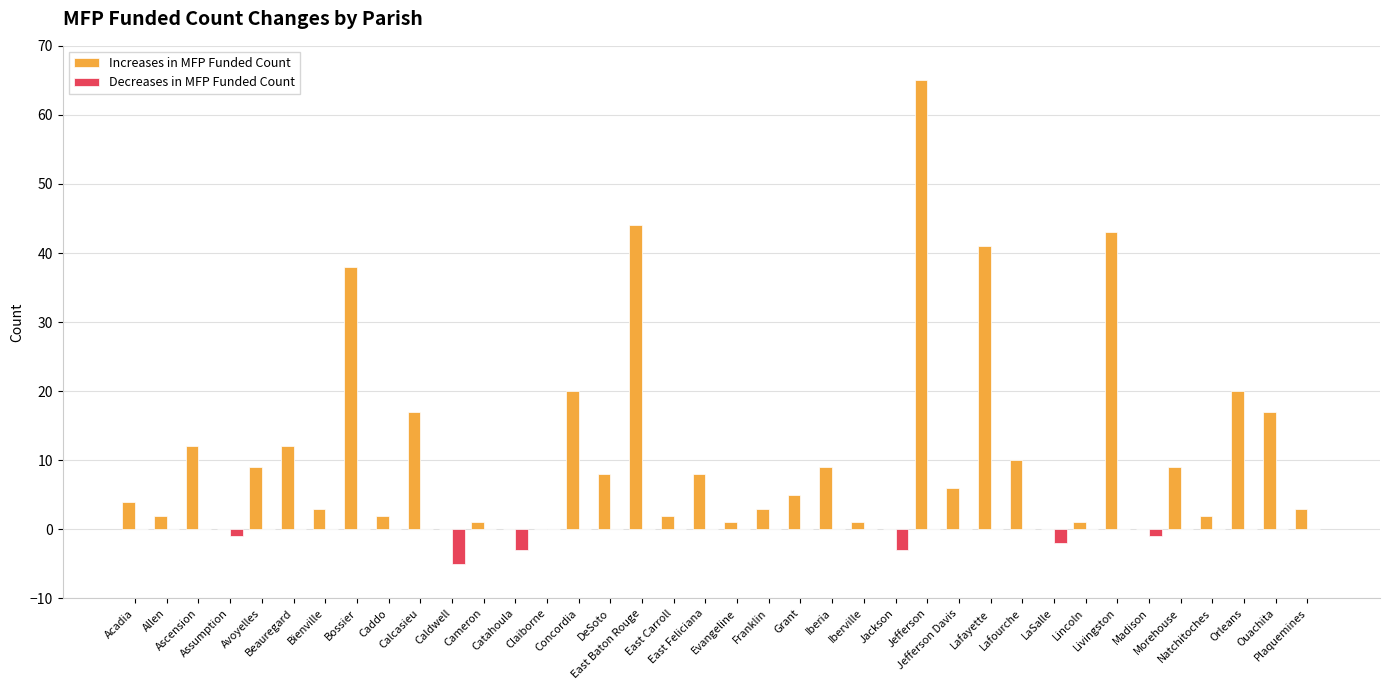

Between East Baton Rouge and East Feliciana, which series saw the biggest shift?

Increases in MFP Funded Count